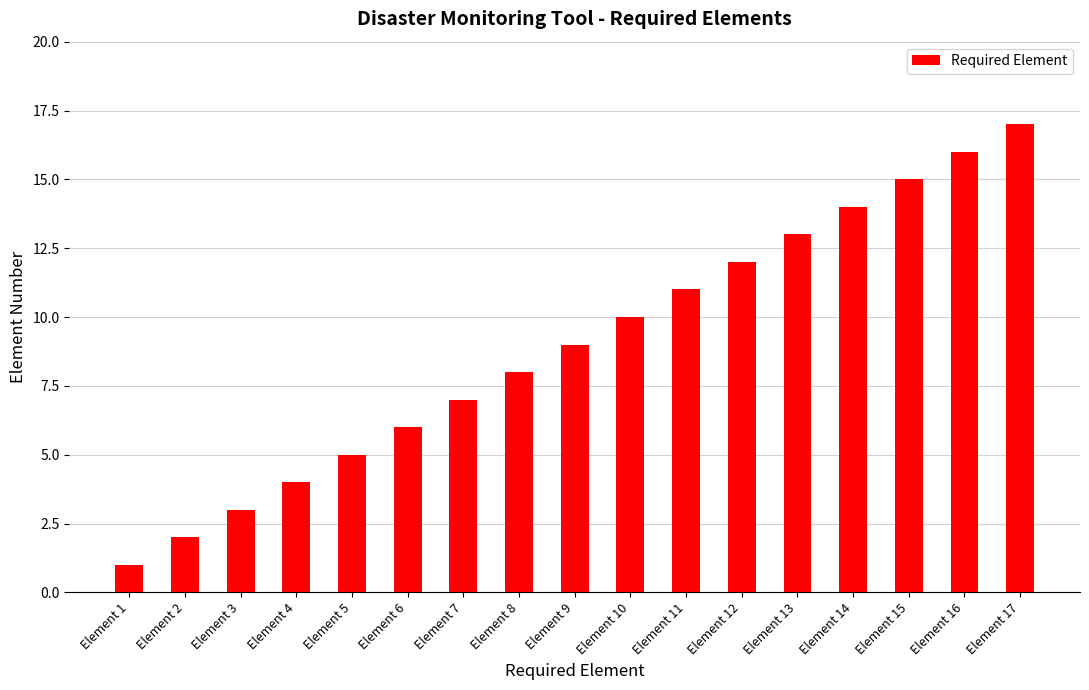

Reading left to right, extract all data points from this chart.

Element 1=1	Element 2=2	Element 3=3	Element 4=4	Element 5=5	Element 6=6	Element 7=7	Element 8=8	Element 9=9	Element 10=10	Element 11=11	Element 12=12	Element 13=13	Element 14=14	Element 15=15	Element 16=16	Element 17=17